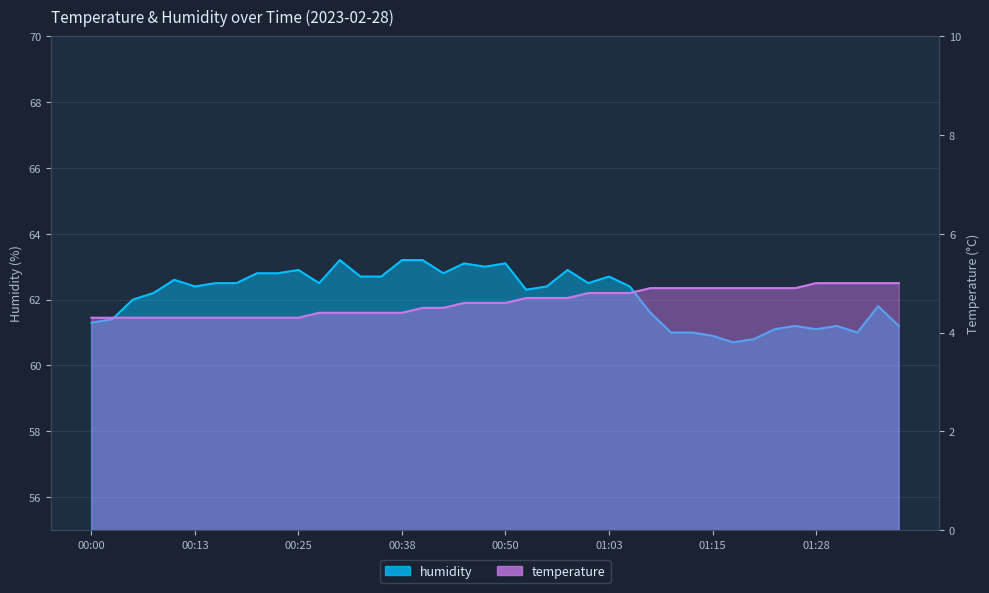

Is the value of humidity at 00:28 greater than the value of temperature at 01:00?

Yes